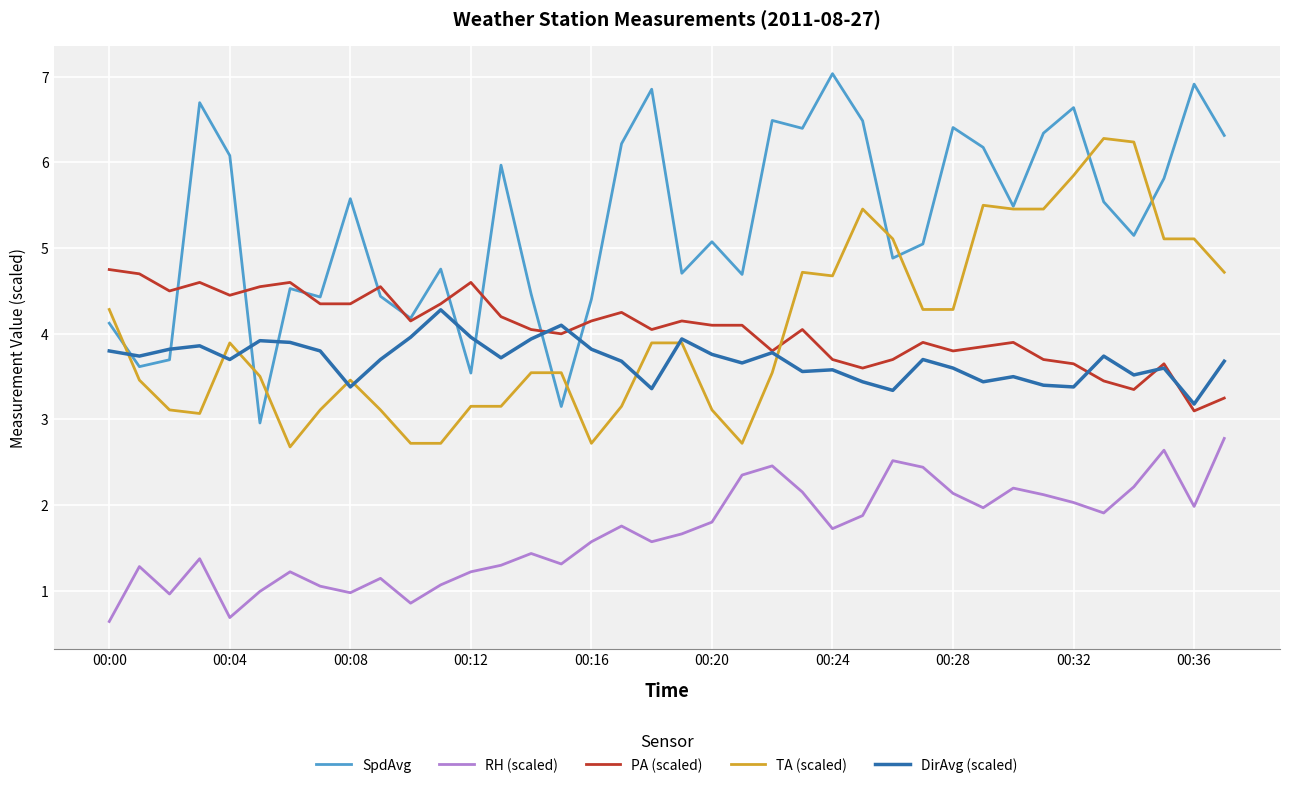

Which series has the largest total across all categories?

SpdAvg